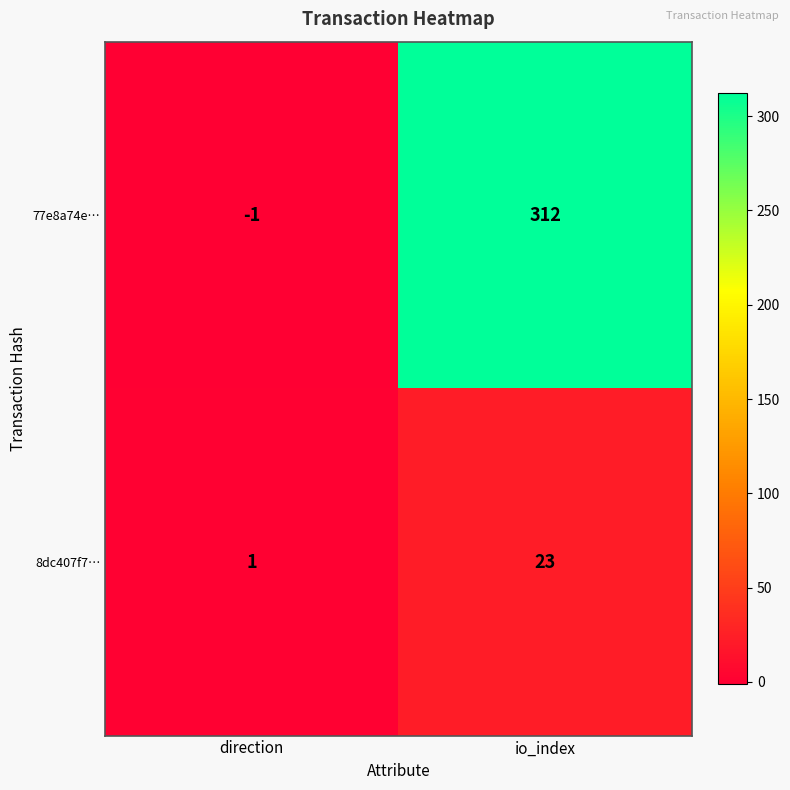

At io_index, list the series in order from smallest to largest.

8dc407f7…, 77e8a74e…